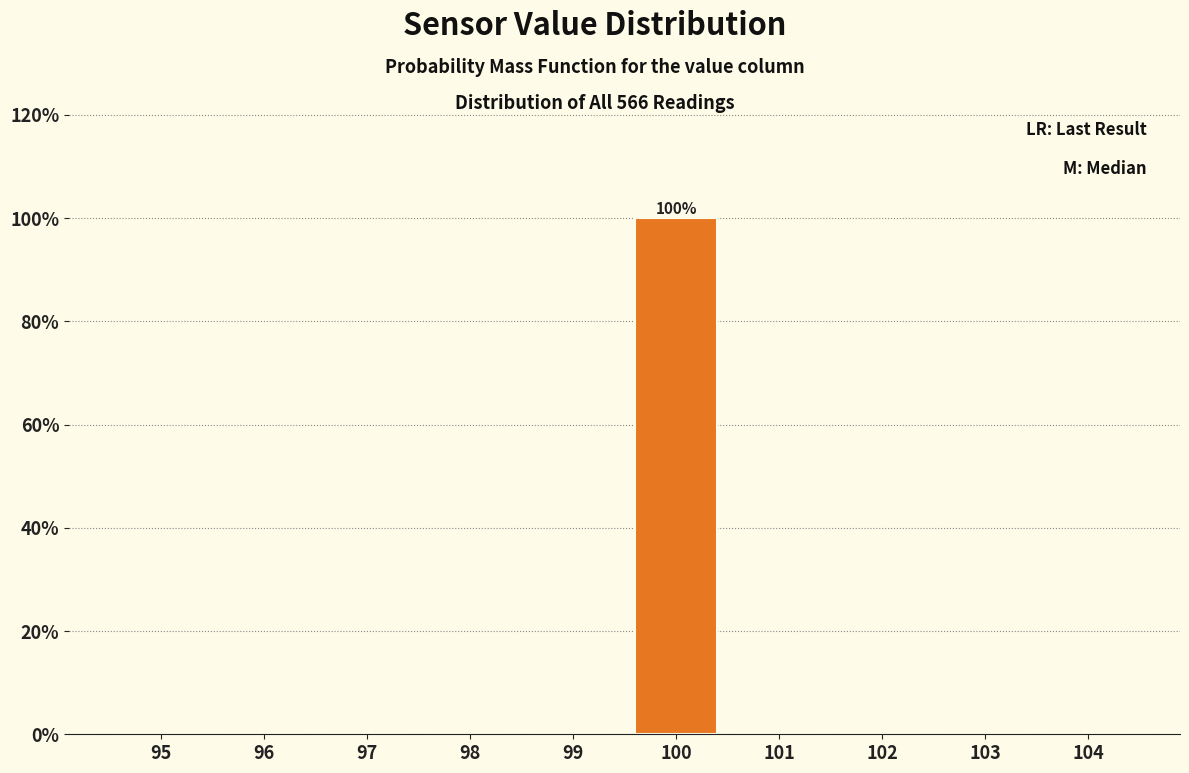

Reading left to right, list all the values displayed in this chart.

95=0	96=0	97=0	98=0	99=0	100=100	101=0	102=0	103=0	104=0